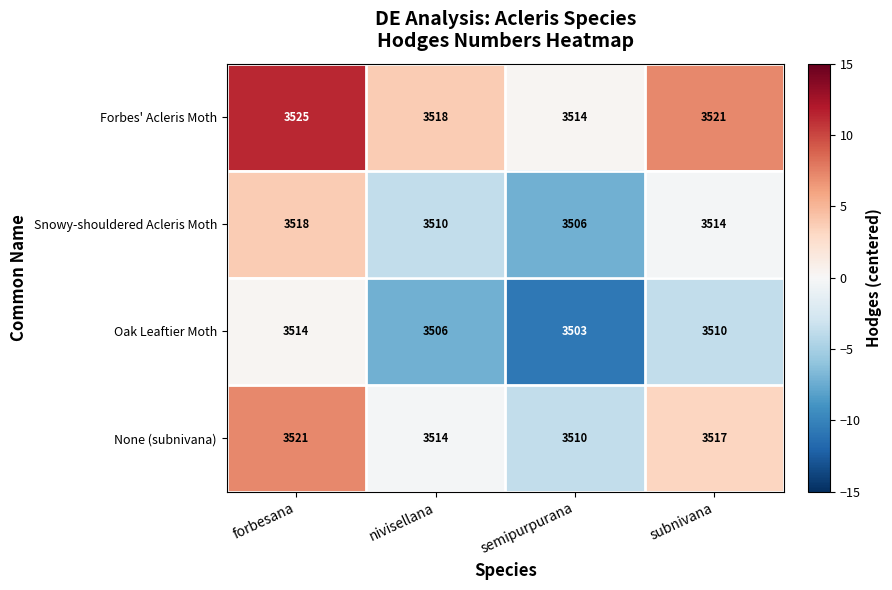

Reading right to left, transcribe all the data shown in this chart.

Forbes' Acleris Moth: 3521	3514	3518	3525
Snowy-shouldered Acleris Moth: 3514	3506	3510	3518
Oak Leaftier Moth: 3510	3503	3506	3514
None (subnivana): 3517	3510	3514	3521